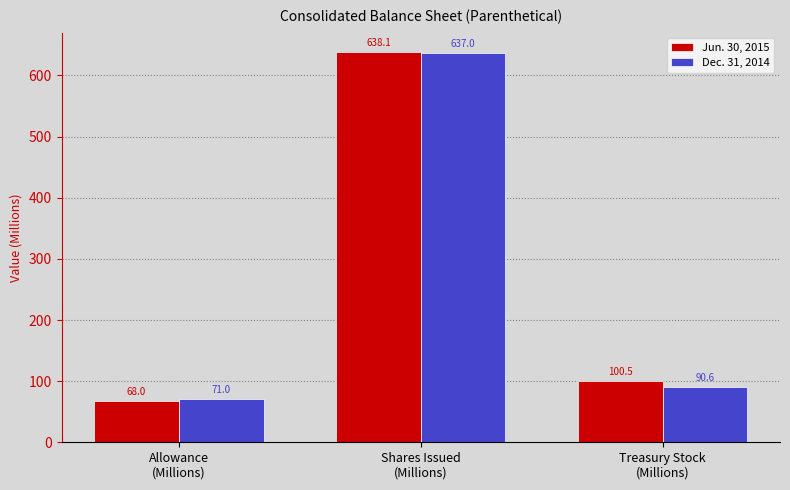

The Dec. 31, 2014 series shows 637.0 at Shares Issued
(Millions). True or false?

True